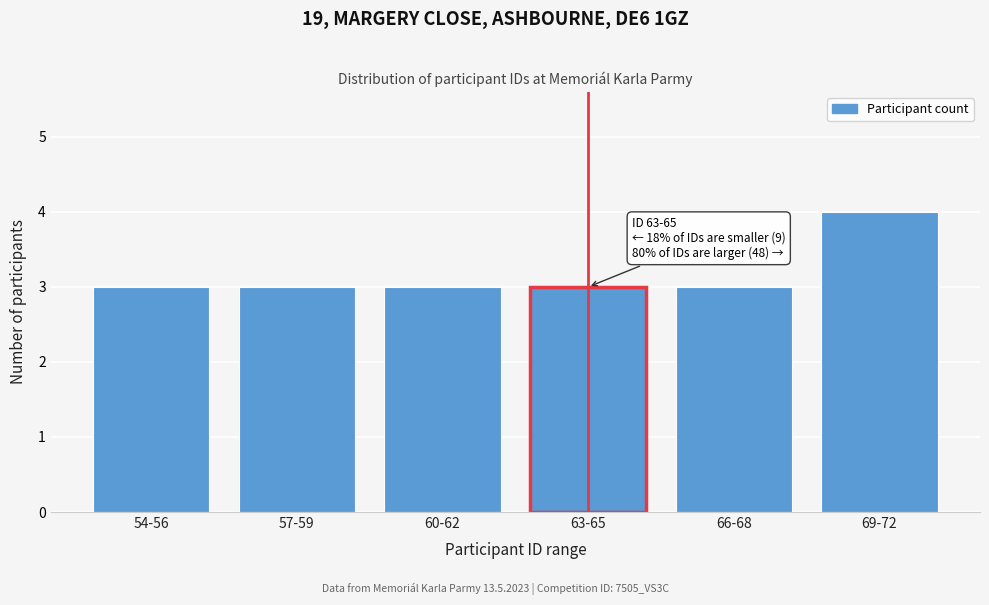

Reading right to left, extract all data points from this chart.

69-72=4	66-68=3	63-65=3	60-62=3	57-59=3	54-56=3